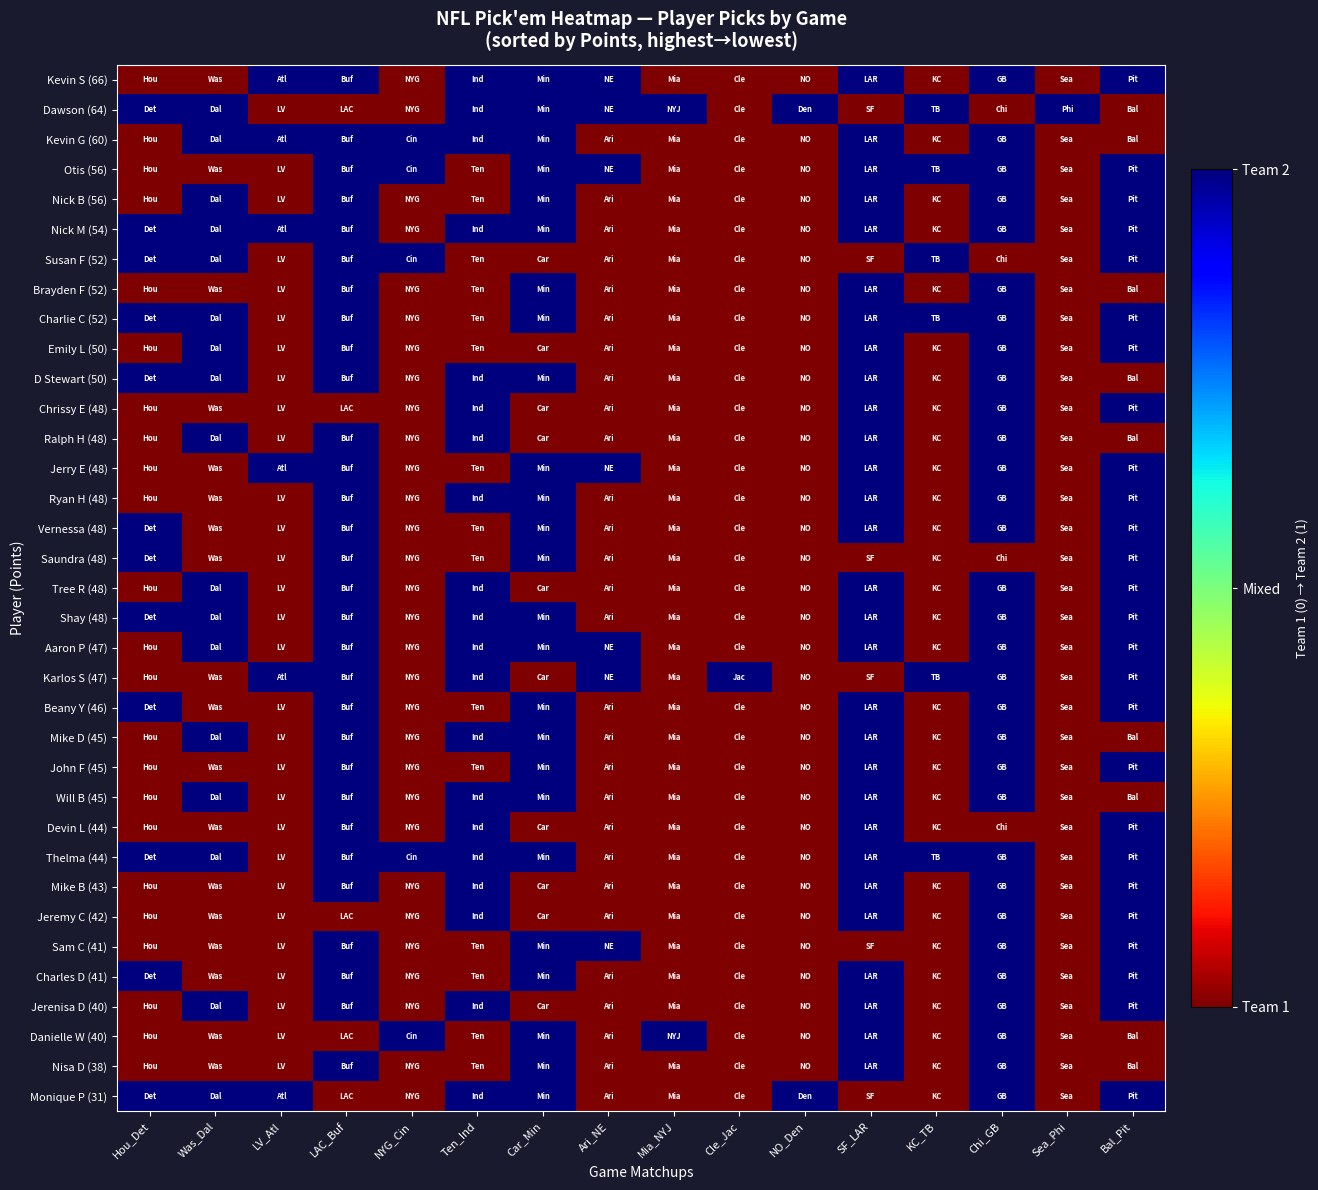

What is the total value across all series at Was_Dal?

17